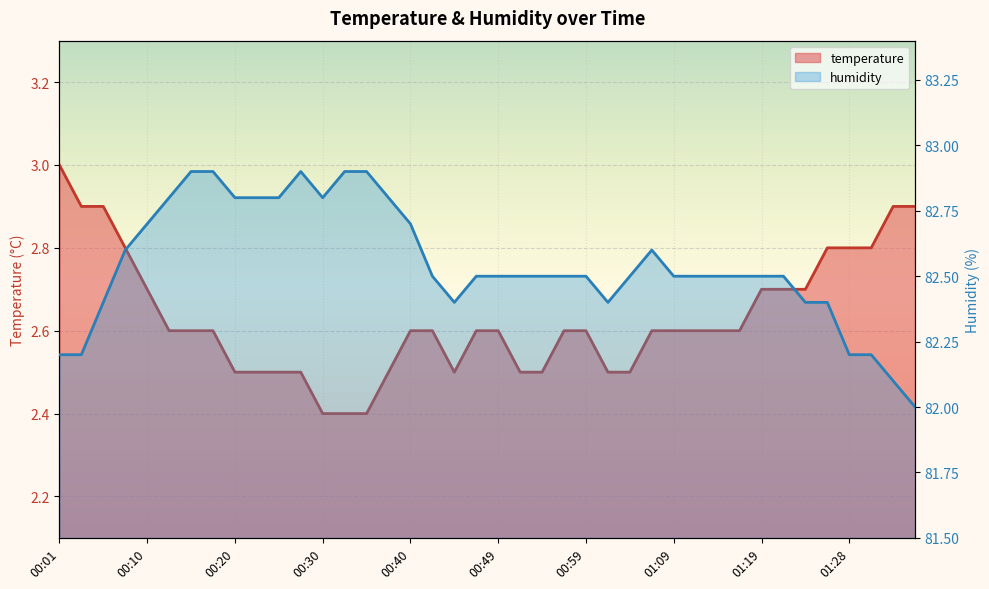

True or false: temperature and humidity intersect in this chart.

False